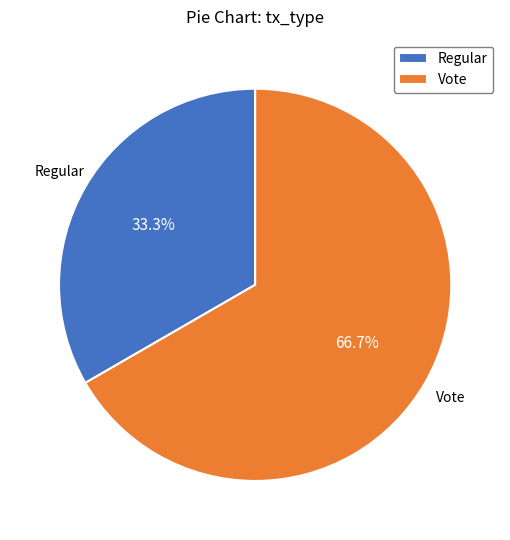

To the nearest percent, what is the difference between the Vote and Regular slice percentages?

33%